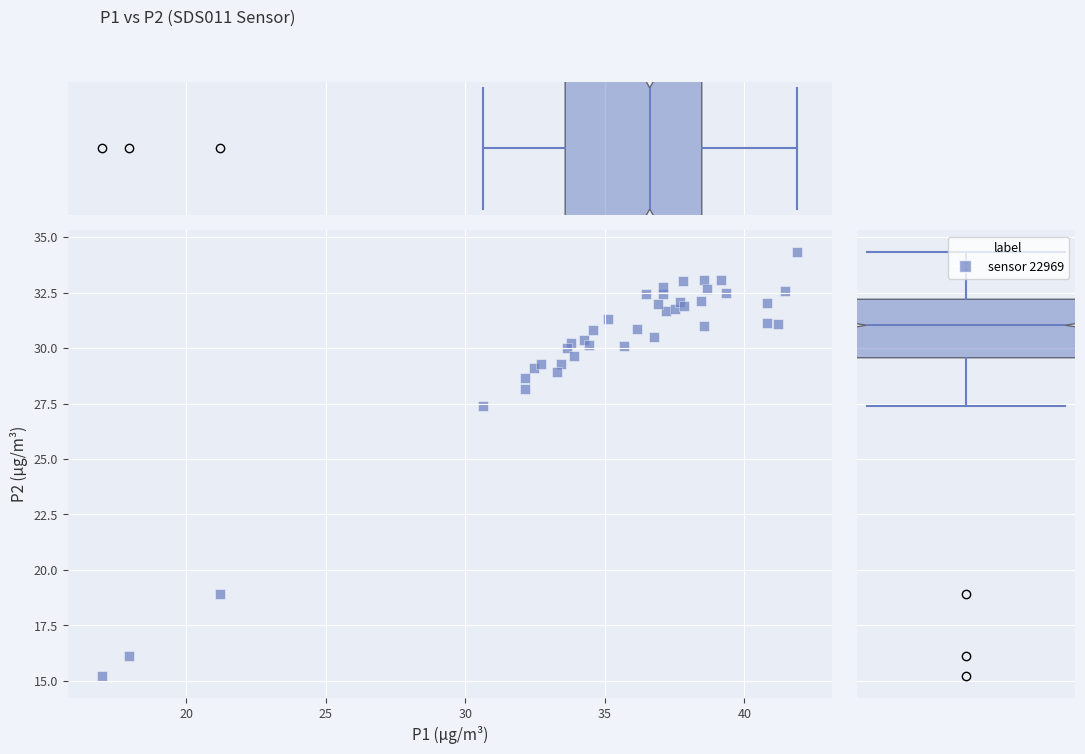

What Y value in the scatter plot is closest to 24?

27.4